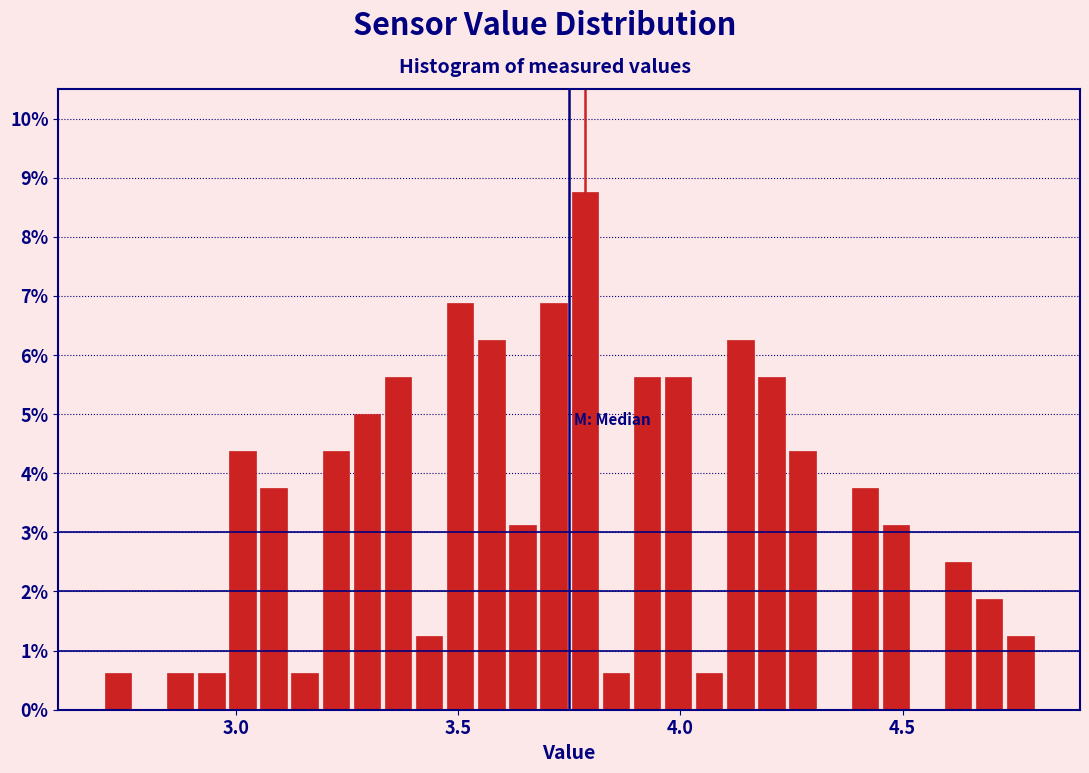

Around what value on the x-axis is the tallest bar? Give the approximate position of its centre, as read against the axis.

3.80